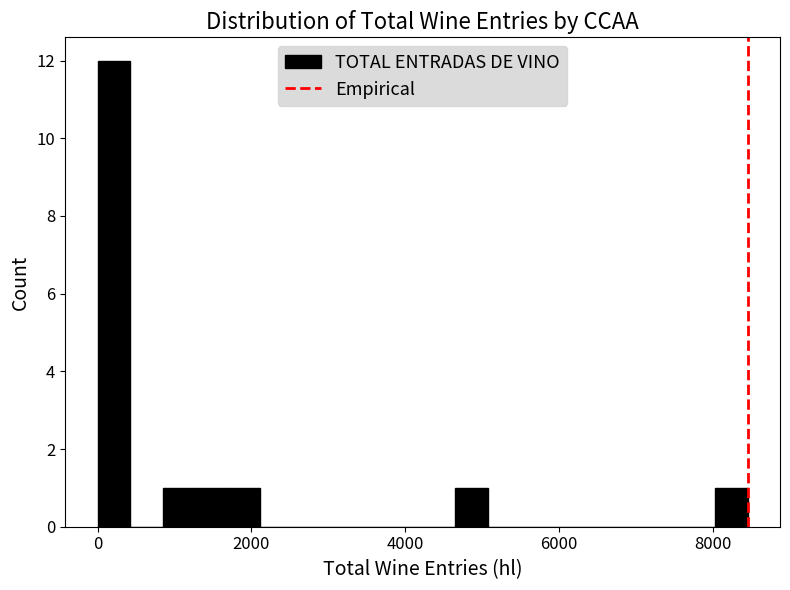

Around what value on the x-axis is the tallest bar? Give the approximate position of its centre, as read against the axis.

200